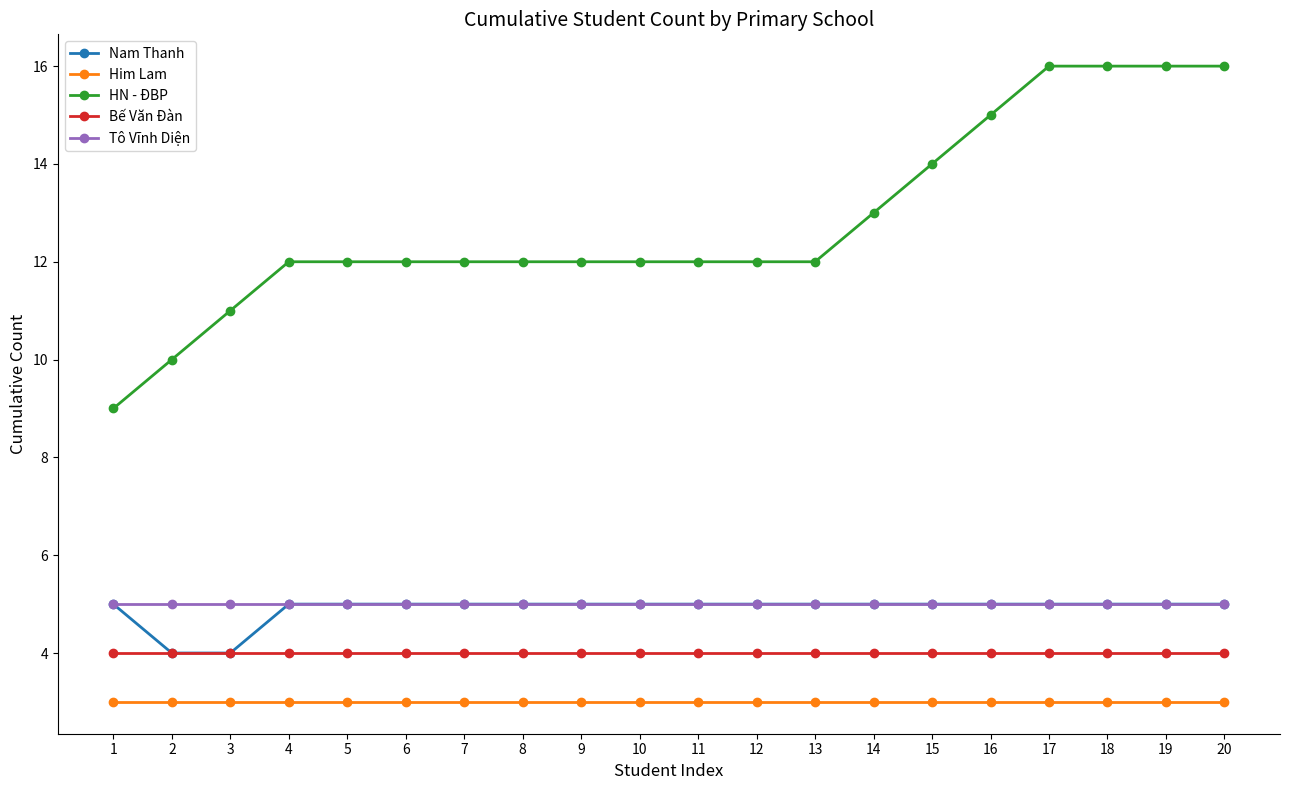

What is the difference between the highest and lowest values at 17?

13